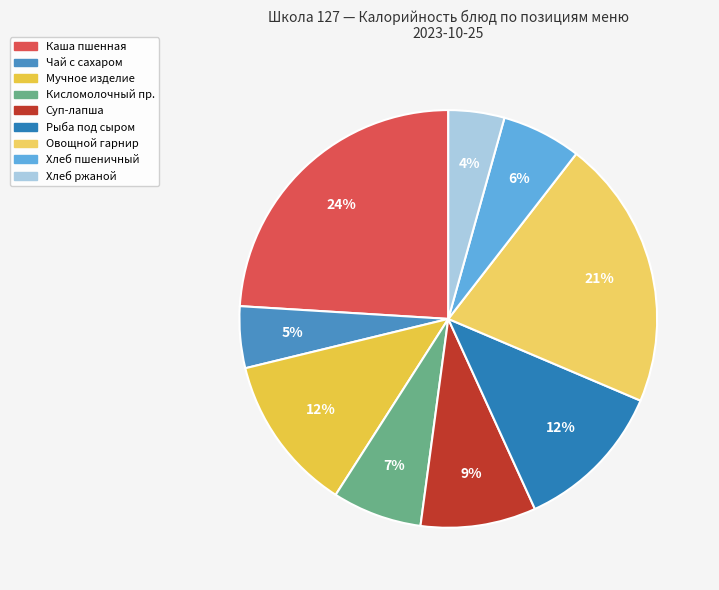

How many segments does this pie chart have?

9